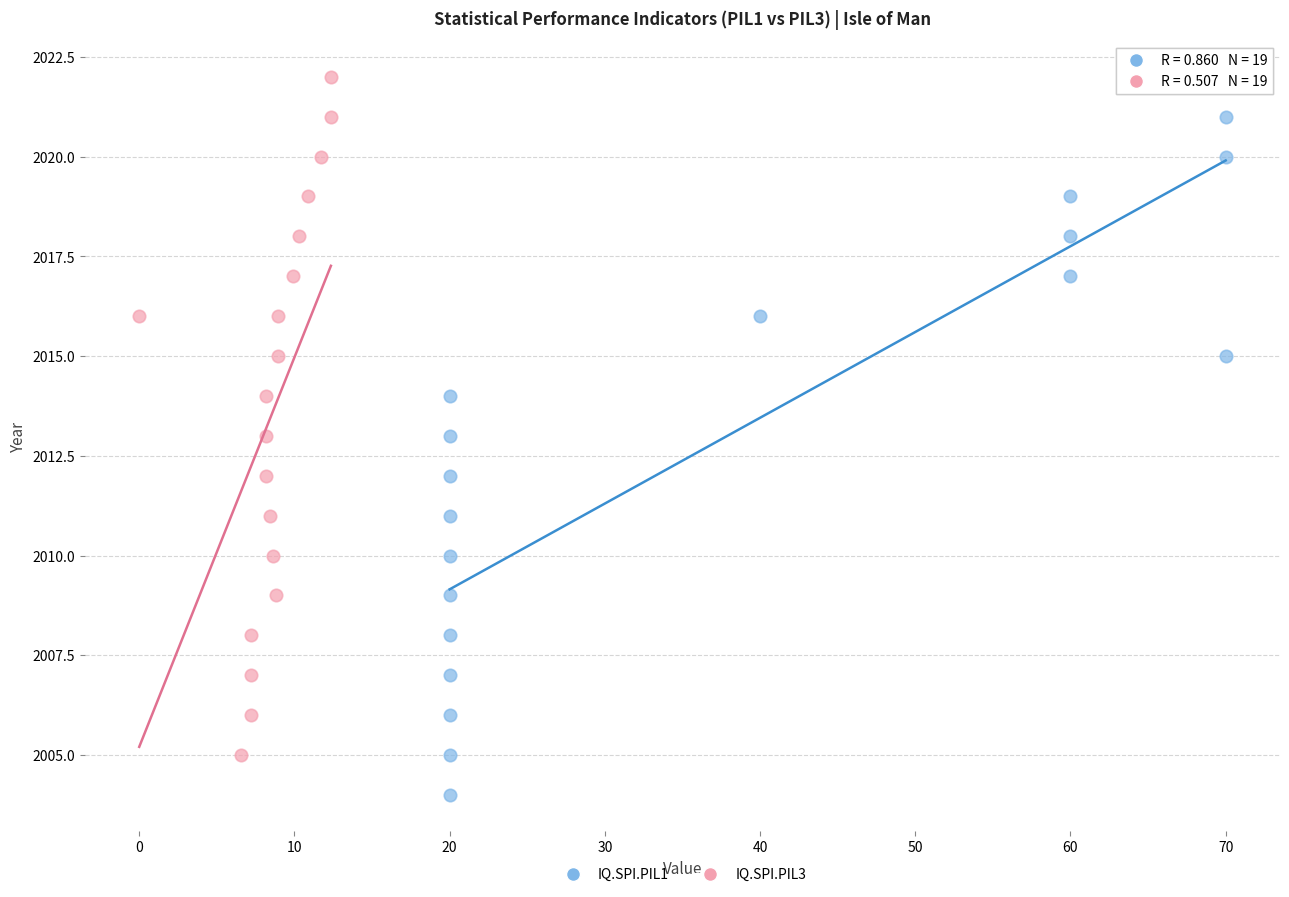

Which series has the widest spread of Y values?

IQ.SPI.PIL1